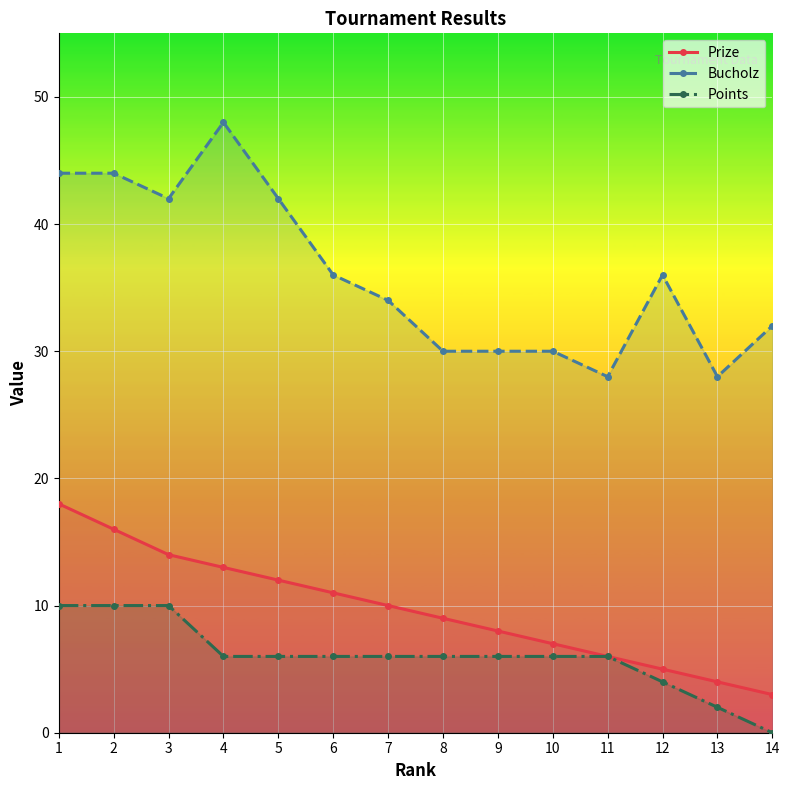

What is the average value of the Bucholz series?

36